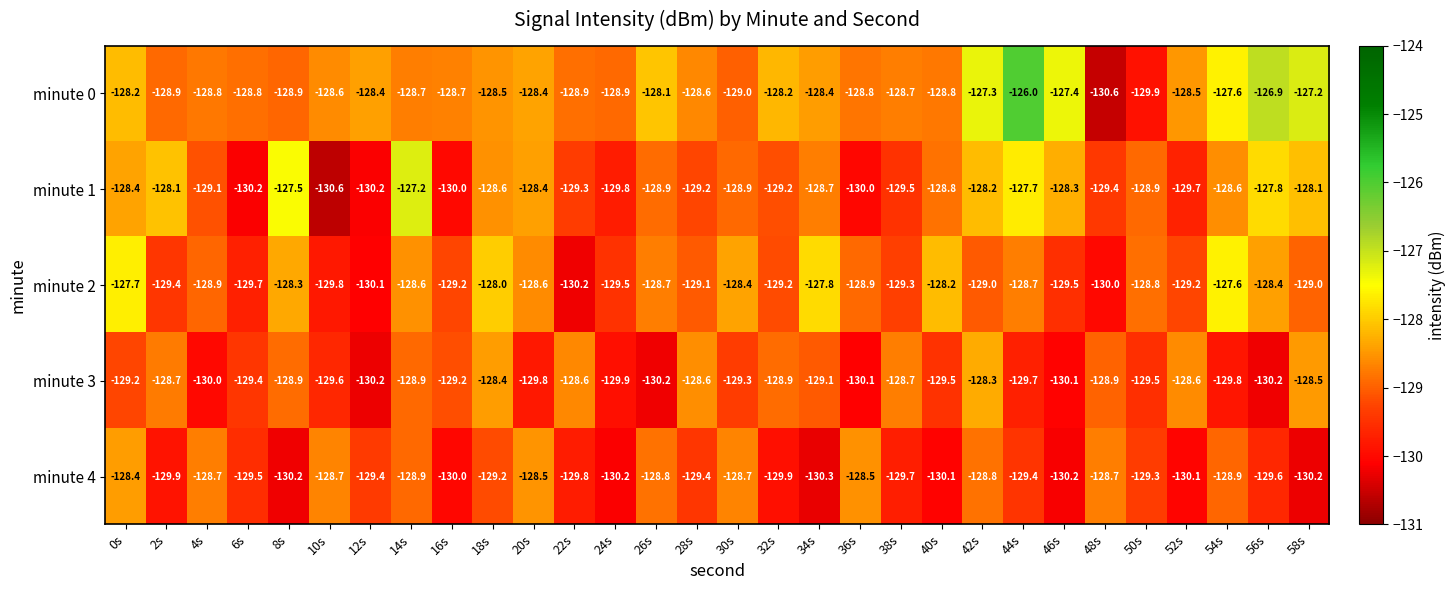

Which series has the largest total across all categories?

minute 0